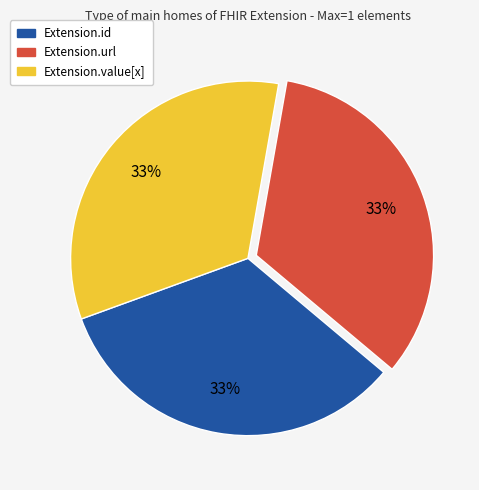

Is there any slice that represents more than half of the pie?

No